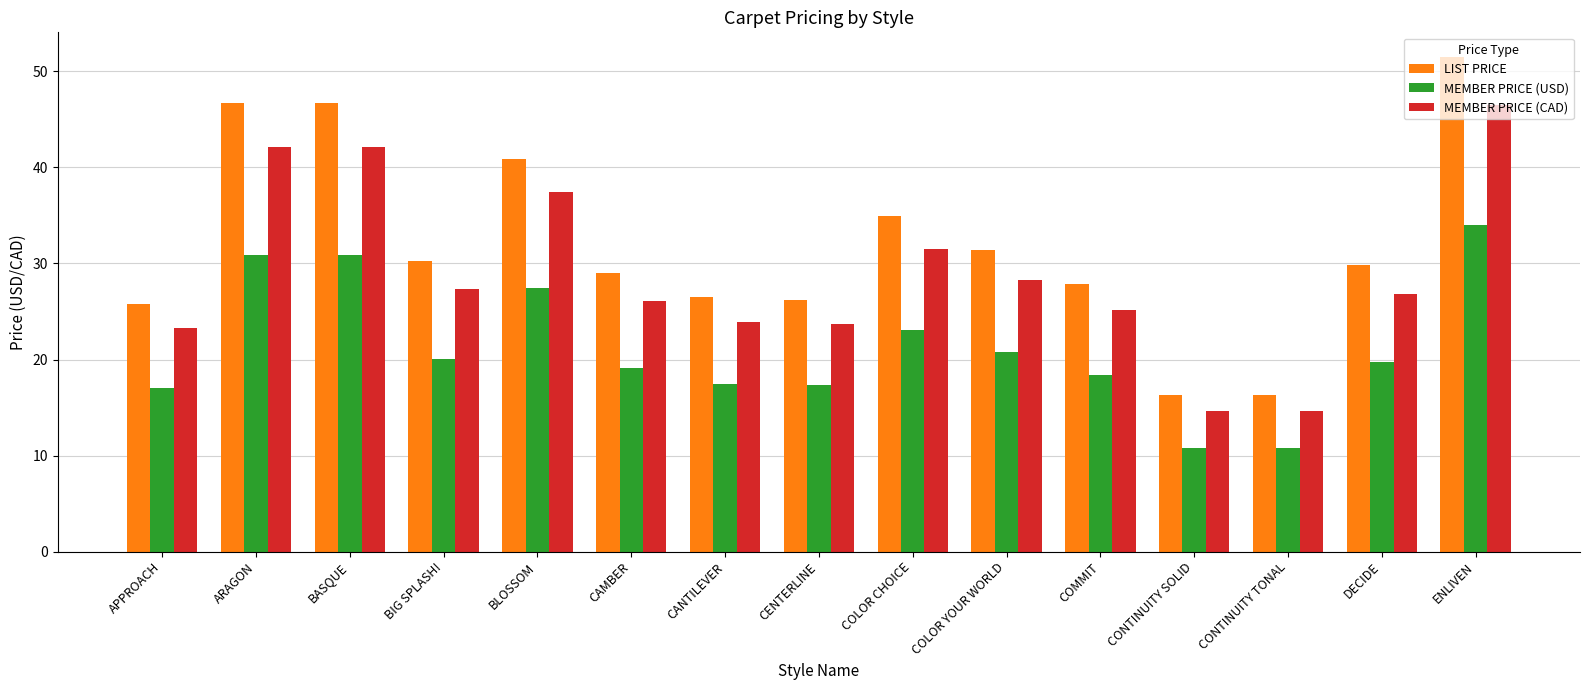

What is the spread (max minus min) of values at BIG SPLASH!?

10.3